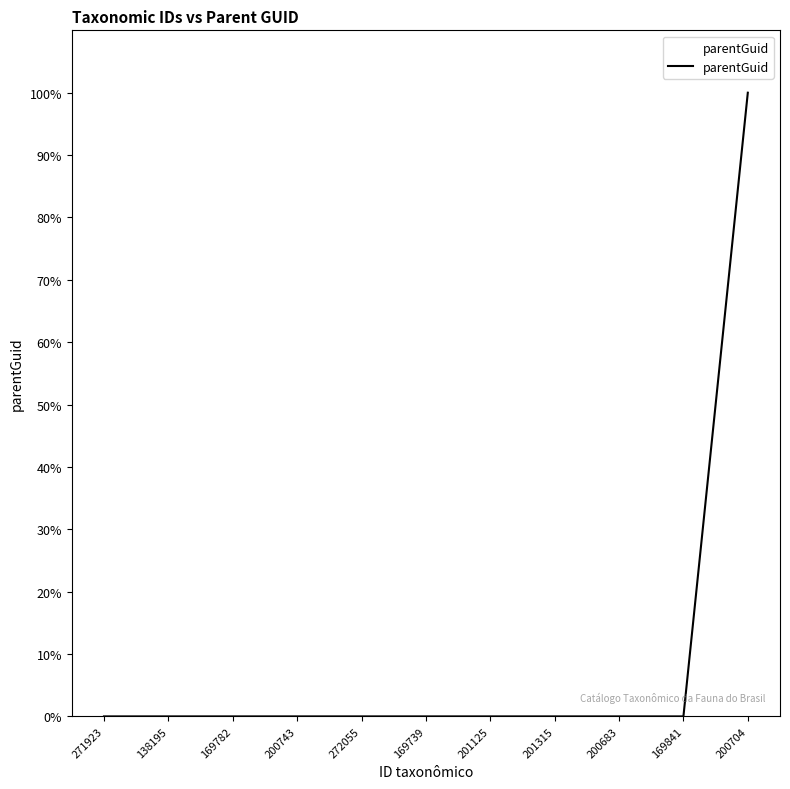

Is it true that the value at 271923 is 38?

False